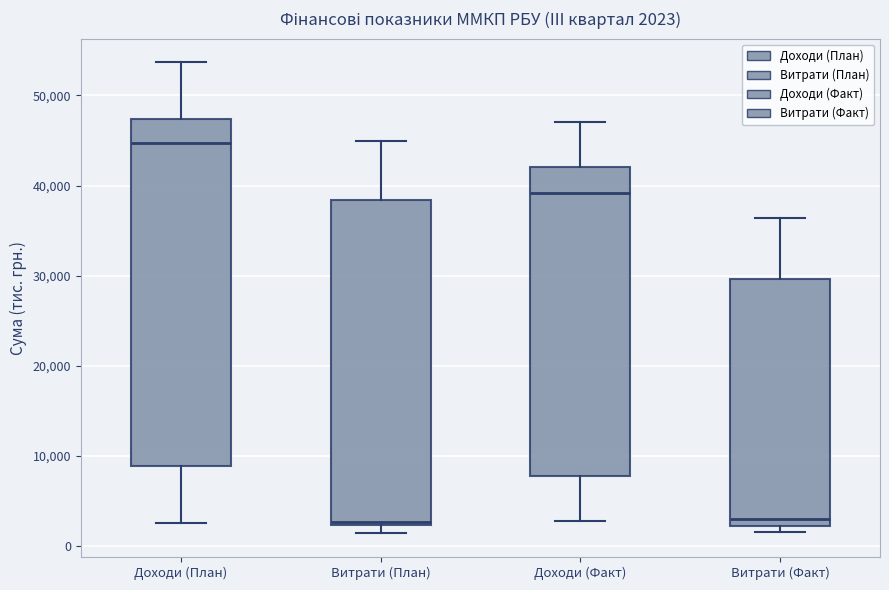

Comparing the boxes themselves (not the whiskers), which one is the tallest?

Доходи (План)